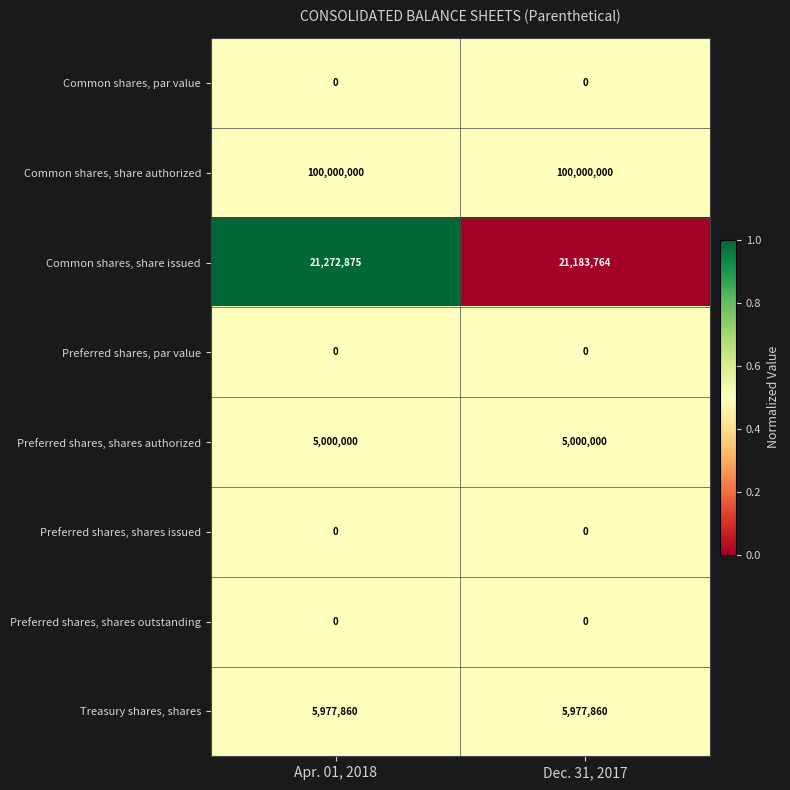

Is the value of Preferred shares, shares outstanding at Apr. 01, 2018 greater than the value of Treasury shares, shares at Dec. 31, 2017?

No